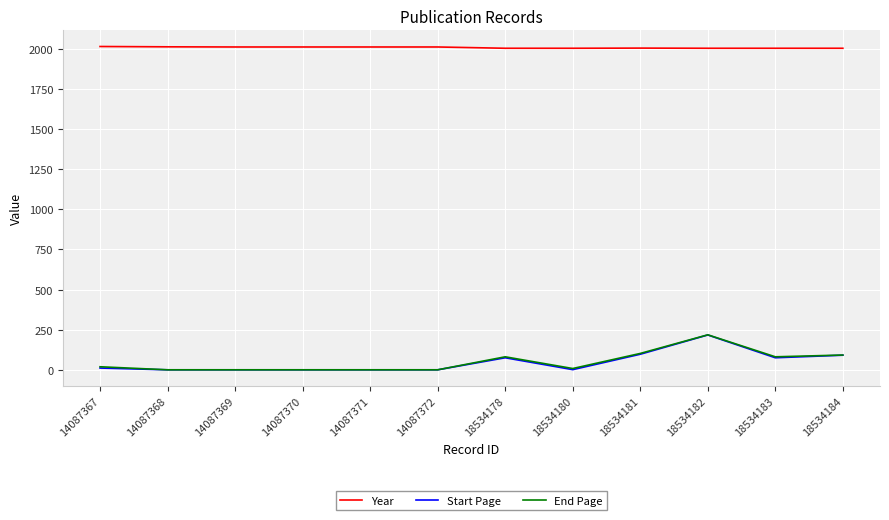

At which label does End Page reach its peak?

18534182